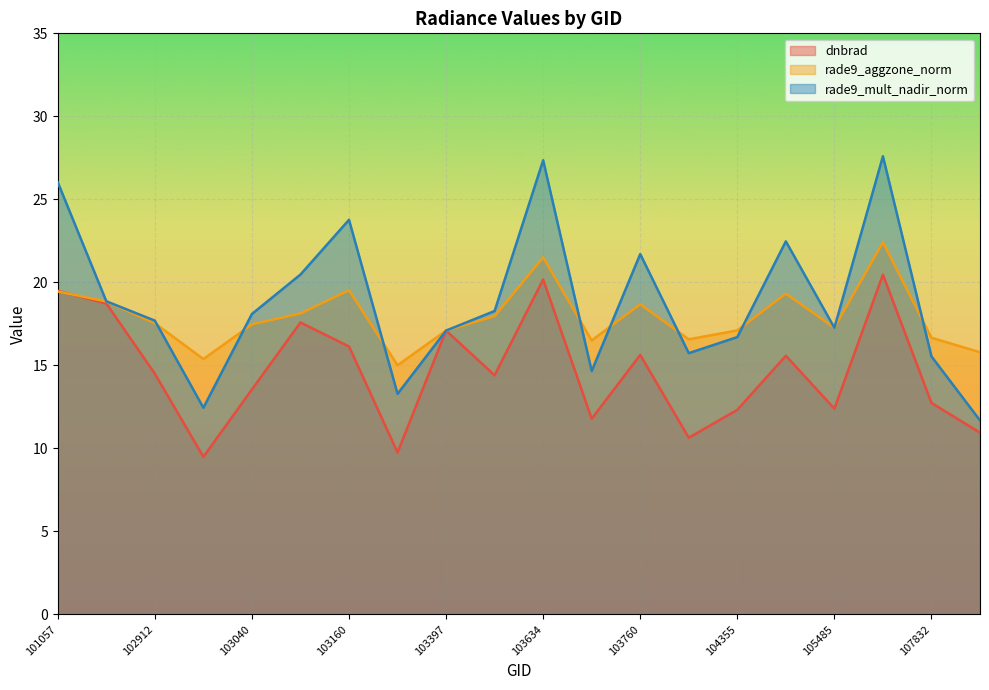

What is the difference between the rade9_aggzone_norm values at 103753 and 101057?

3.0